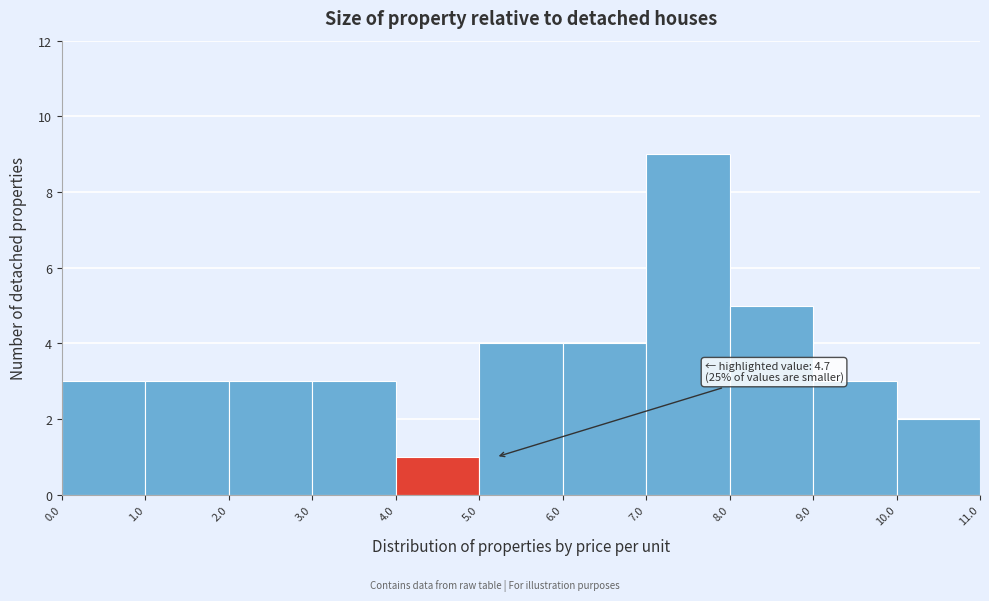

Over which range of the x-axis is the bar tallest?

7.0 to 8.0